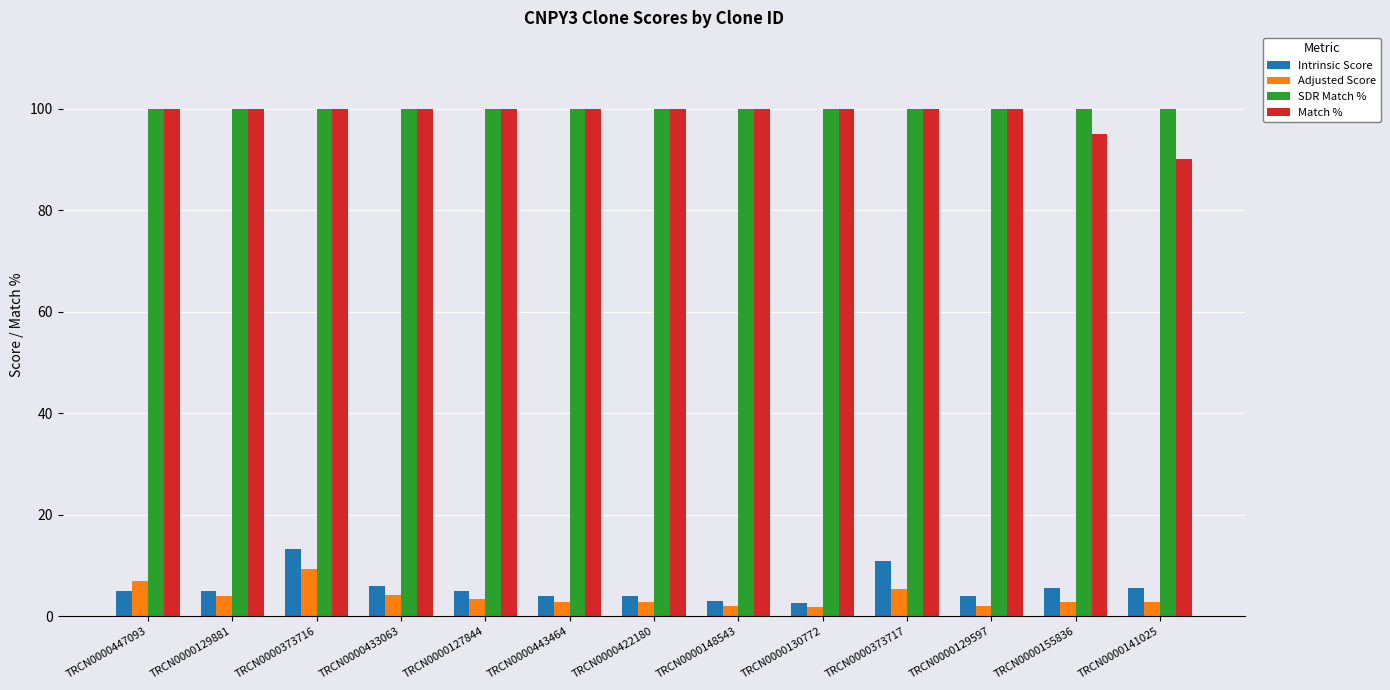

What is the difference between the maximum and minimum values in the Intrinsic Score series?

10.6